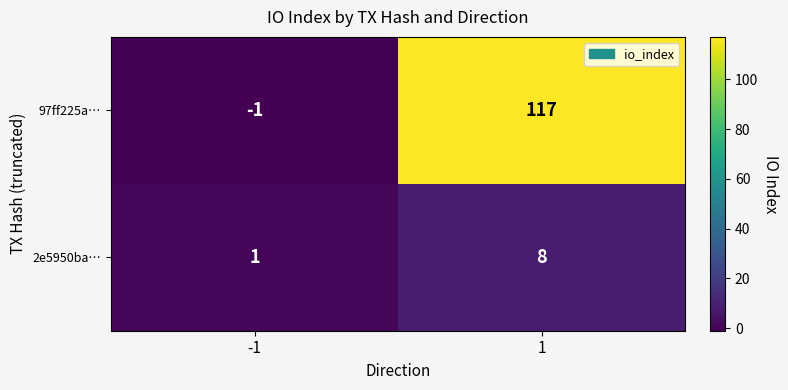

What is the difference between the maximum and minimum values in the 2e5950ba… series?

7